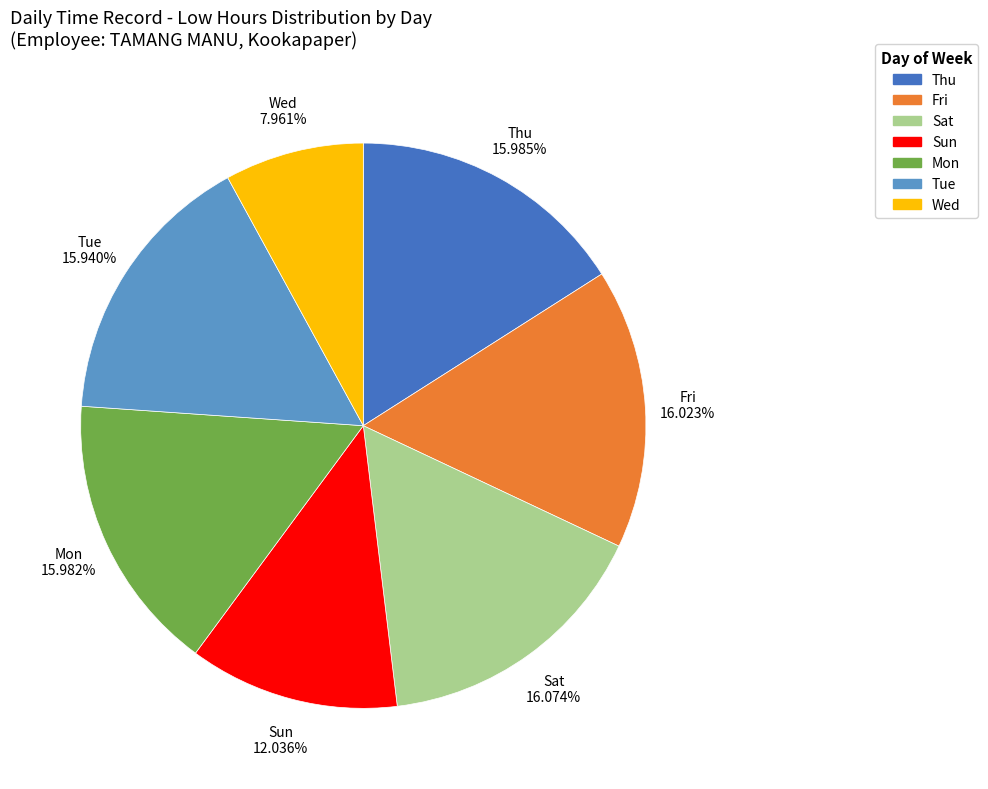

Is there any slice that represents more than half of the pie?

No